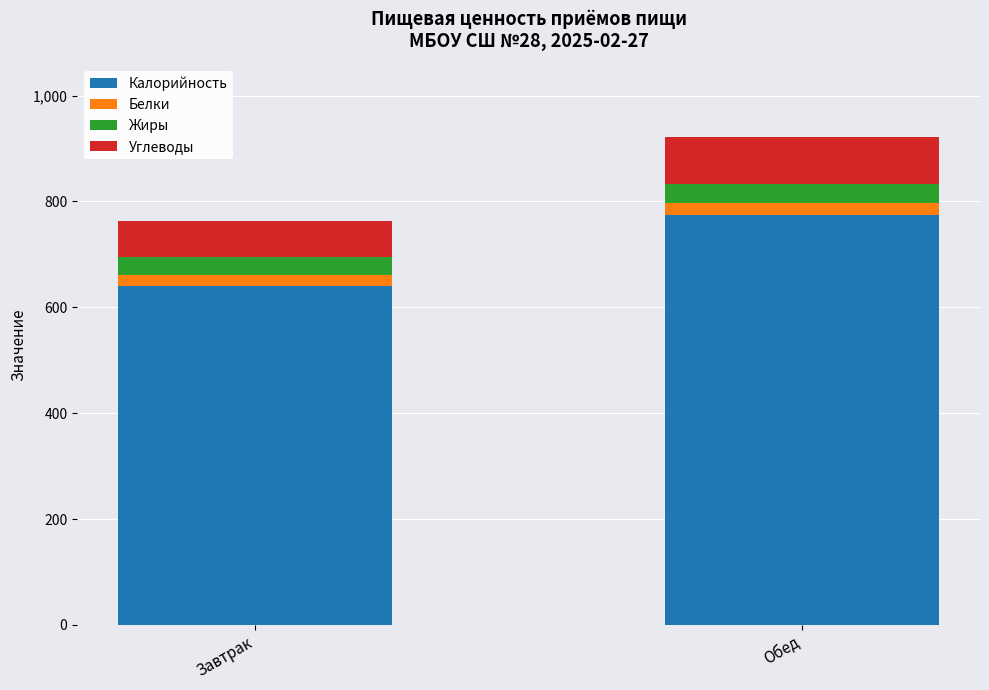

At which label does Калорийность reach its minimum?

Завтрак